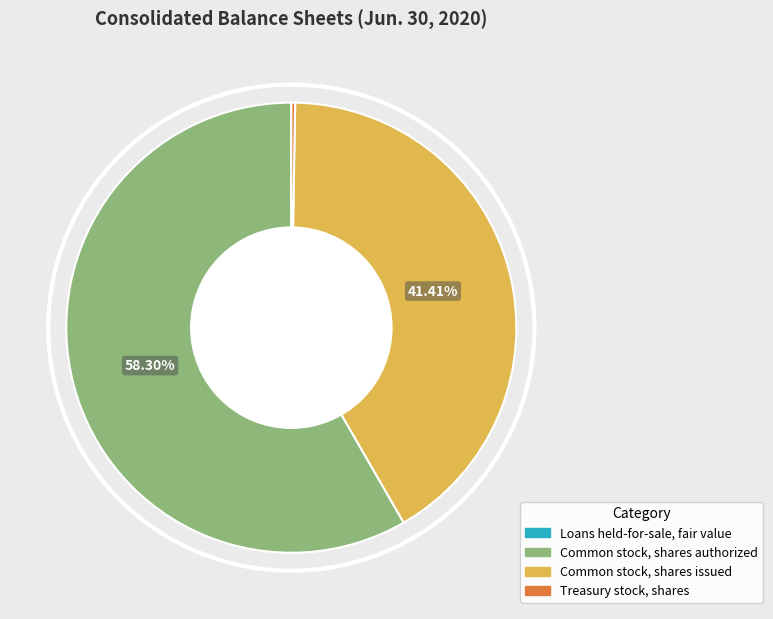

Between Common stock, shares issued and Common stock, shares authorized, which is larger?

Common stock, shares authorized